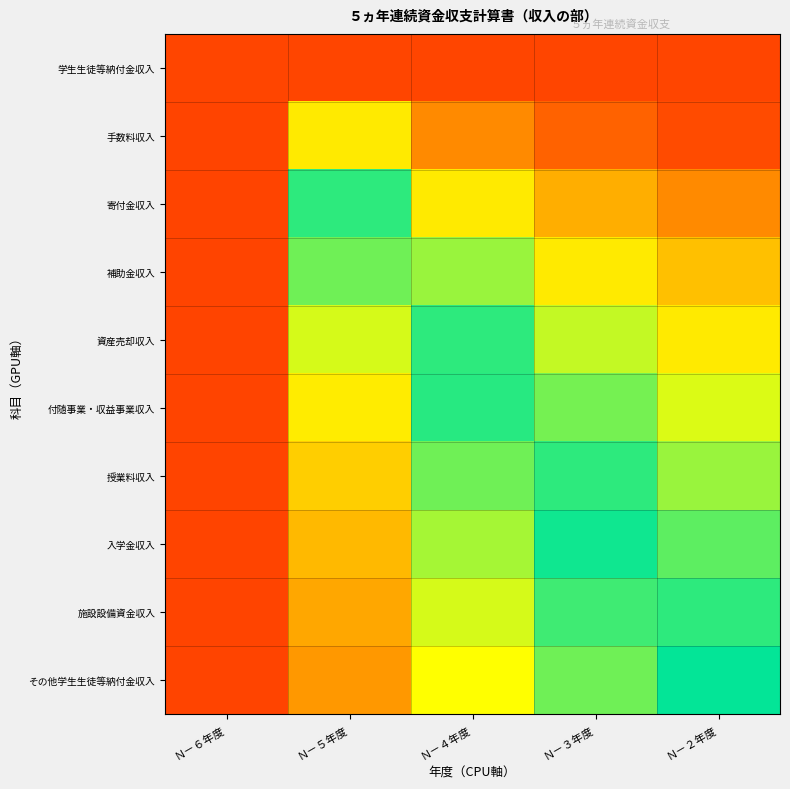

Reading right to left, extract all data points from this chart.

学生生徒等納付金収入: Ｎ－２年度=0.1	Ｎ－３年度=0.1	Ｎ－４年度=0.1	Ｎ－５年度=0.1	Ｎ－６年度=0.1
手数料収入: Ｎ－２年度=0.1	Ｎ－３年度=0.1	Ｎ－４年度=0.2	Ｎ－５年度=0.3	Ｎ－６年度=0.9
寄付金収入: Ｎ－２年度=0.2	Ｎ－３年度=0.2	Ｎ－４年度=0.3	Ｎ－５年度=0.5	Ｎ－６年度=0.9
補助金収入: Ｎ－２年度=0.3	Ｎ－３年度=0.3	Ｎ－４年度=0.4	Ｎ－５年度=0.6	Ｎ－６年度=0.9
資産売却収入: Ｎ－２年度=0.3	Ｎ－３年度=0.4	Ｎ－４年度=0.5	Ｎ－５年度=0.6	Ｎ－６年度=0.9
付随事業・収益事業収入: Ｎ－２年度=0.4	Ｎ－３年度=0.4	Ｎ－４年度=0.5	Ｎ－５年度=0.7	Ｎ－６年度=0.9
授業料収入: Ｎ－２年度=0.4	Ｎ－３年度=0.5	Ｎ－４年度=0.6	Ｎ－５年度=0.7	Ｎ－６年度=0.9
入学金収入: Ｎ－２年度=0.4	Ｎ－３年度=0.5	Ｎ－４年度=0.6	Ｎ－５年度=0.8	Ｎ－６年度=0.9
施設設備資金収入: Ｎ－２年度=0.5	Ｎ－３年度=0.5	Ｎ－４年度=0.6	Ｎ－５年度=0.8	Ｎ－６年度=0.9
その他学生生徒等納付金収入: Ｎ－２年度=0.5	Ｎ－３年度=0.6	Ｎ－４年度=0.7	Ｎ－５年度=0.8	Ｎ－６年度=0.9